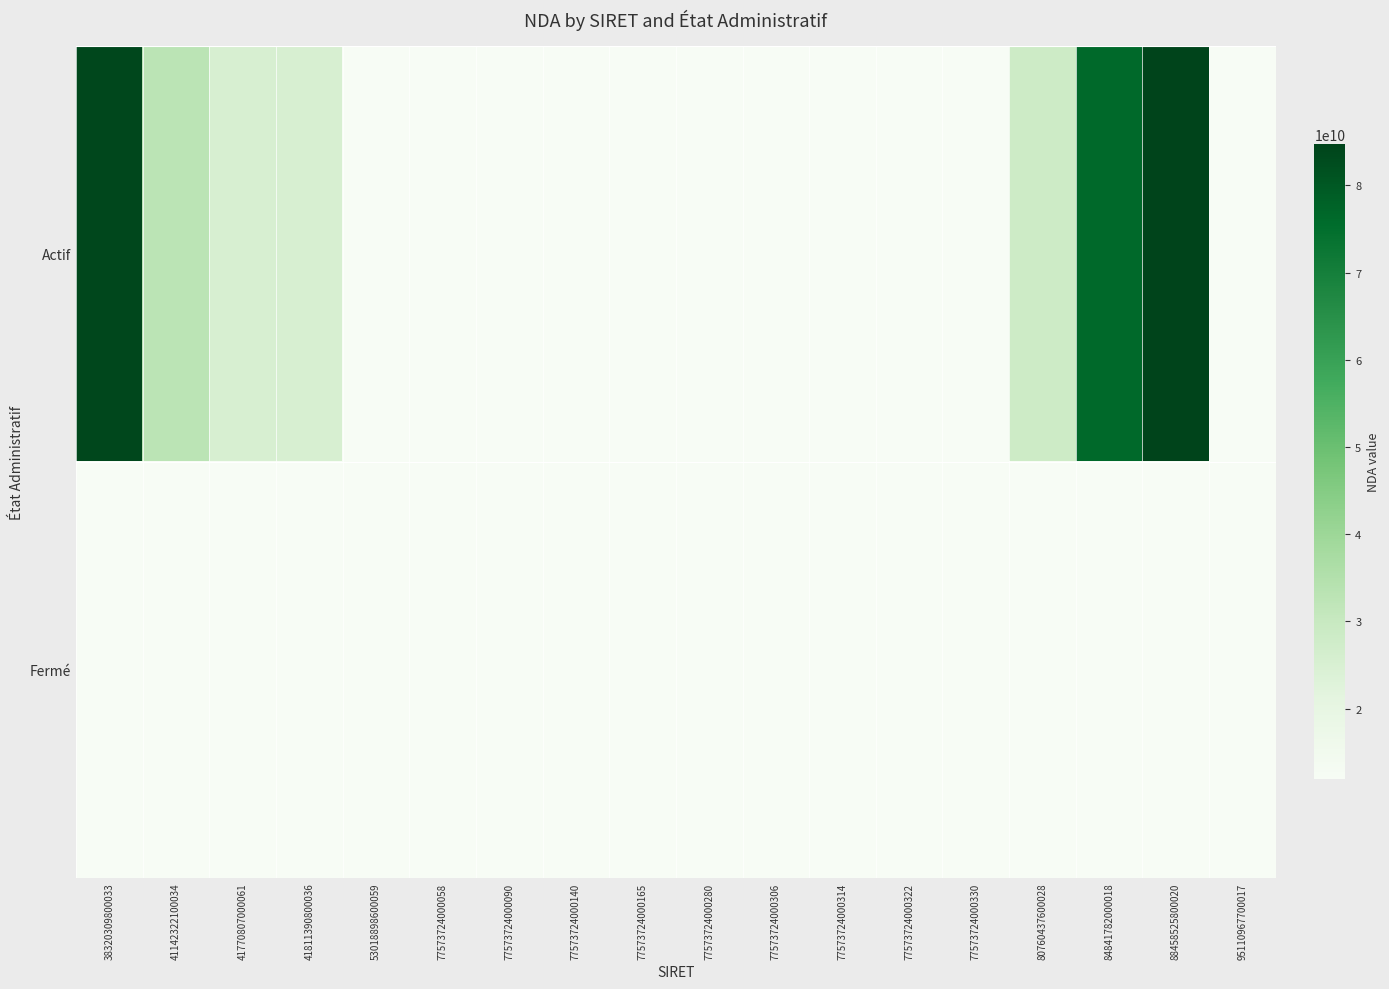

How many series are shown in this chart?

2